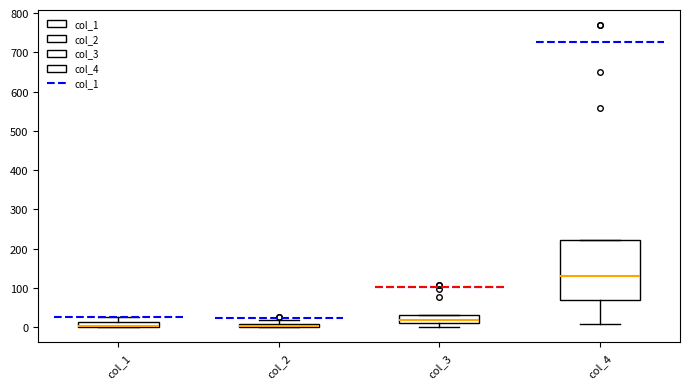

Where does the median line of the box for col_3 sit on the y-axis? The values are not printed on the chart, so give them approximately, as read against the axis.

20